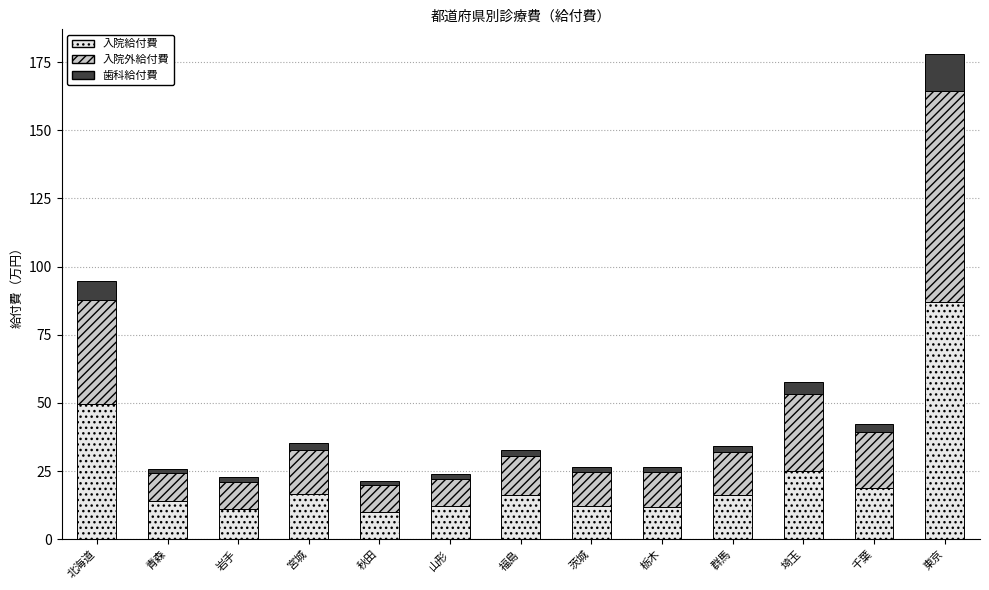

How many values in the 入院給付費 series exceed 16?

7